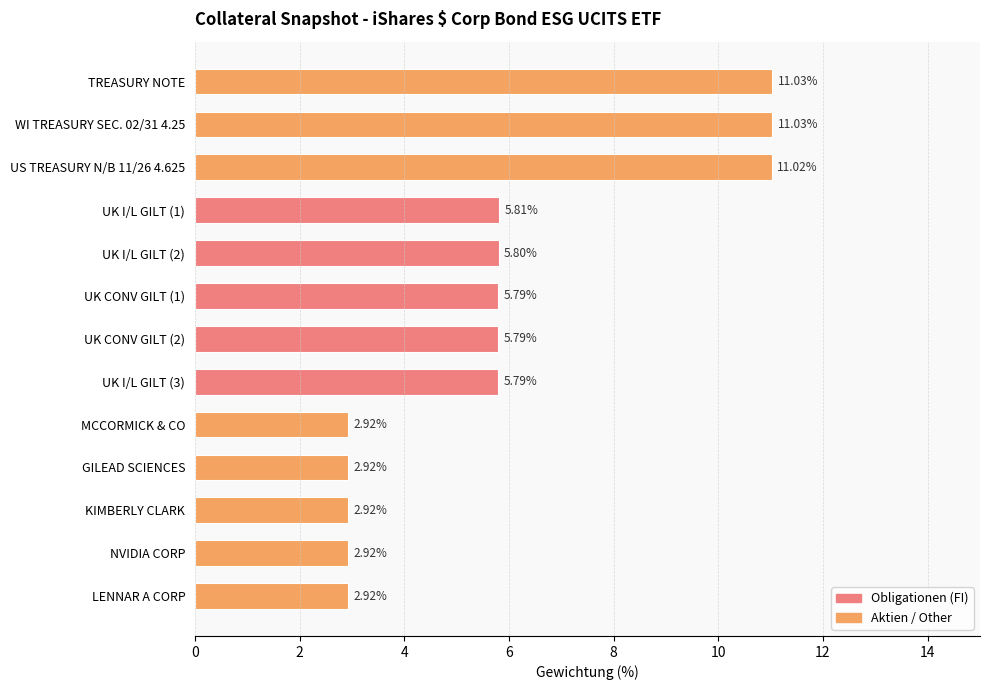

Where is the data nearest to the value 6?

UK I/L GILT (1)